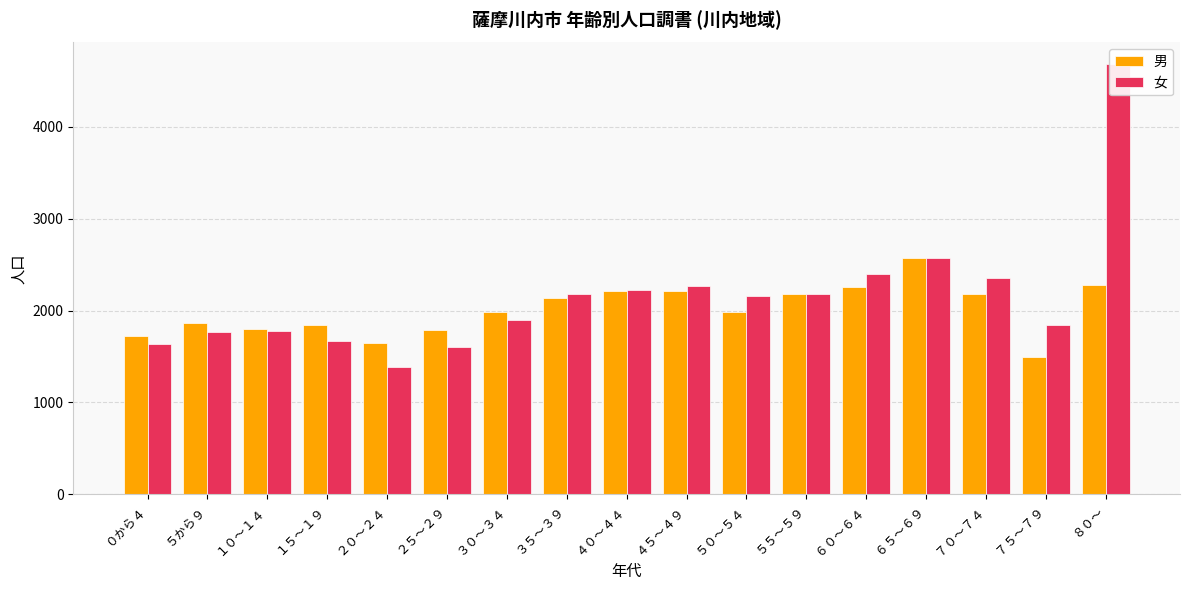

Which series changed the most between ０から４ and ３０～３４?

男